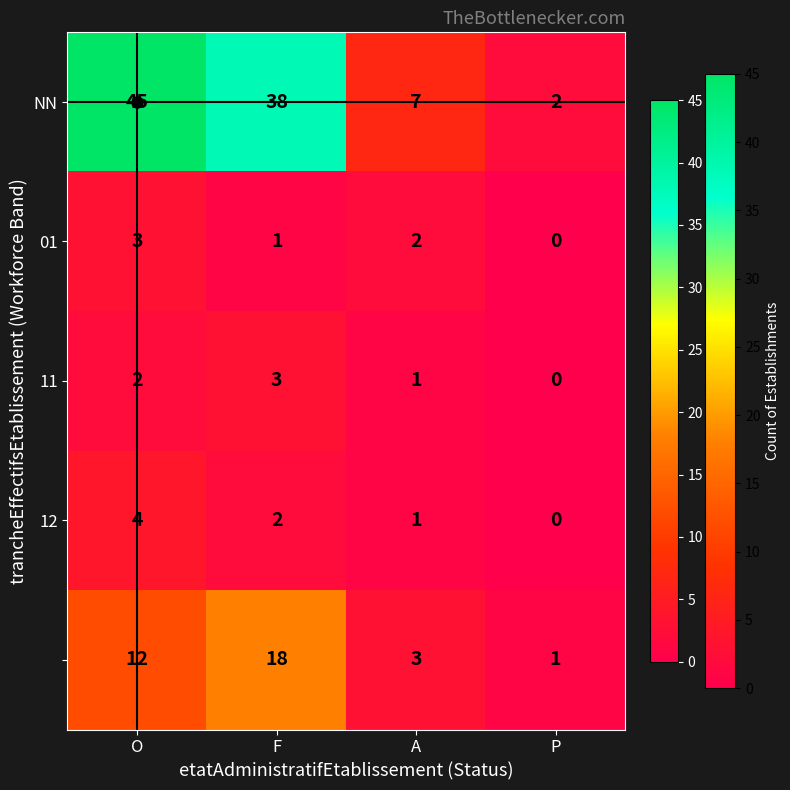

How many categories are shown in the chart?

4